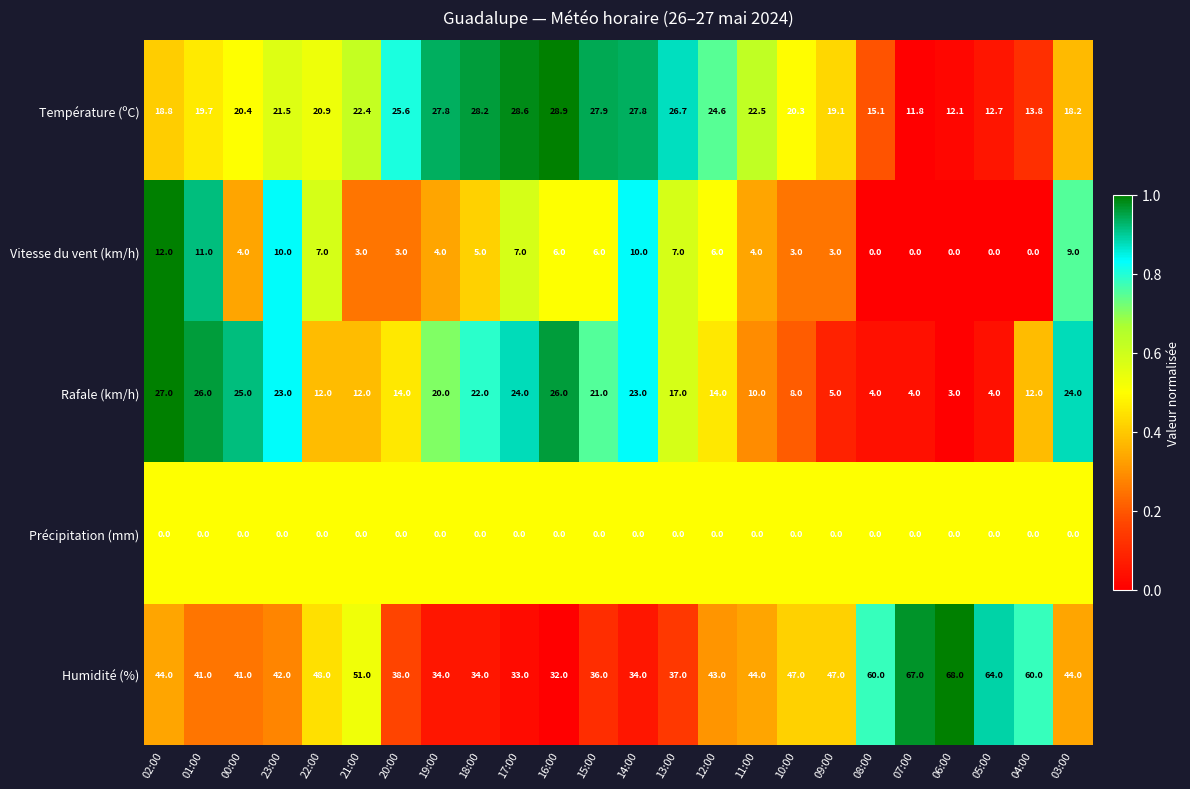

What is the total value across all series at 20:00?

80.6